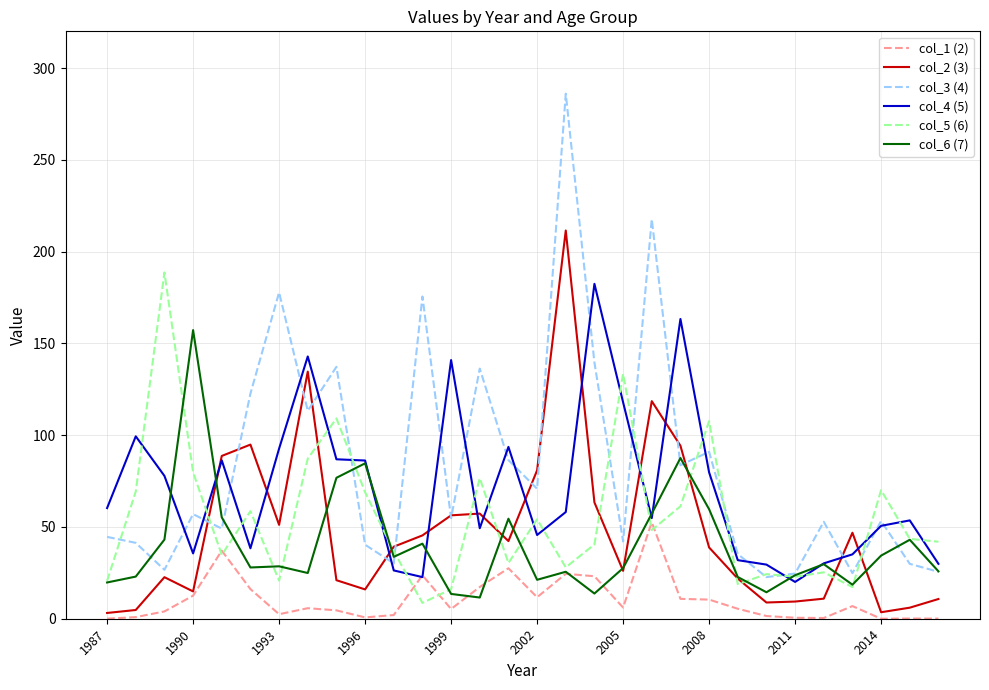

How many distinct data groups are displayed?

6